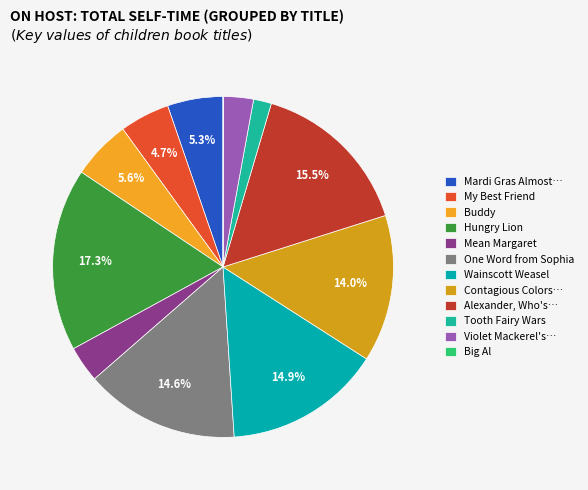

To the nearest percent, what is the difference between the largest and smallest slice percentages?

17%